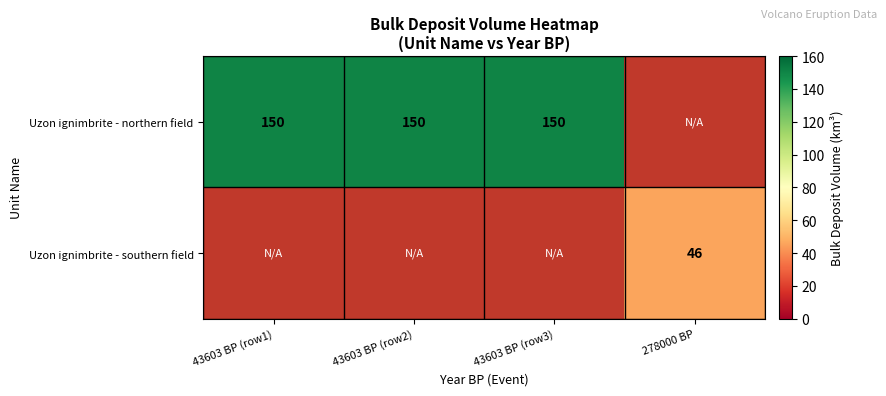

Between 43603 BP (row2) and 278000 BP, which is larger?

278000 BP